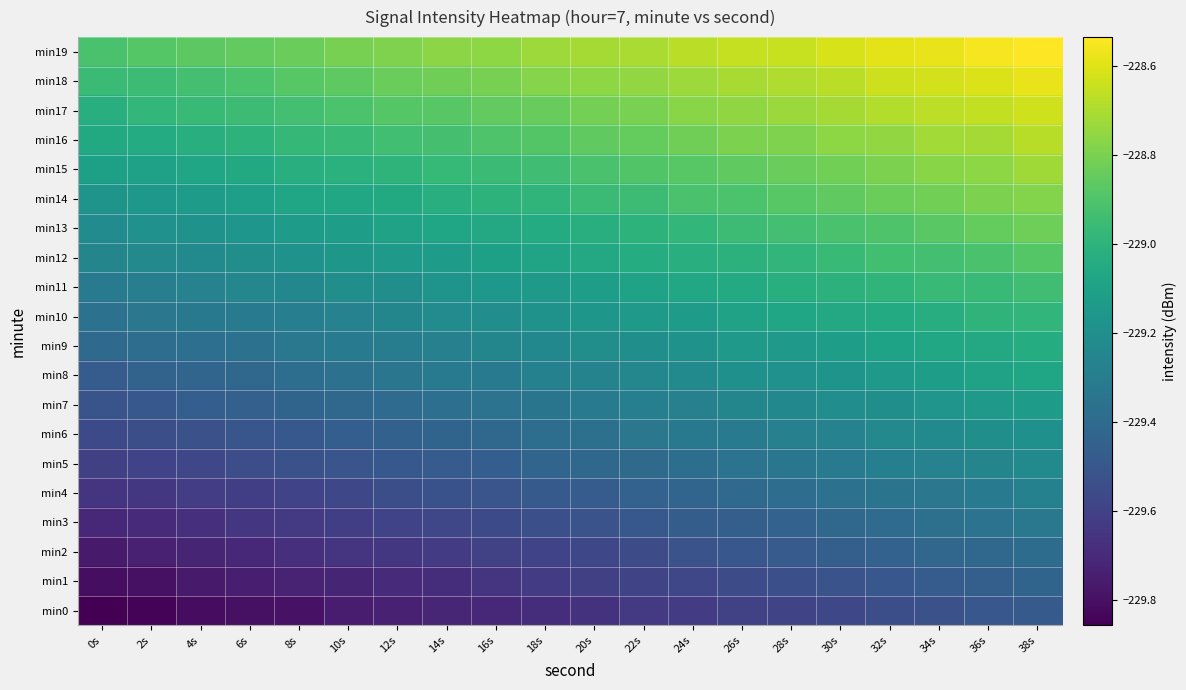

What is the total value across all series at 6s?

-4586.6